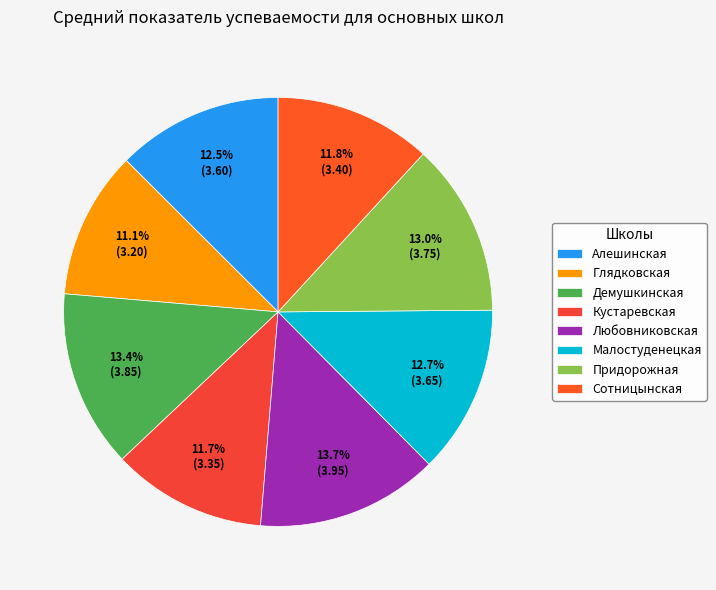

What is the total percentage of Алешинская and Придорожная?

25.6%